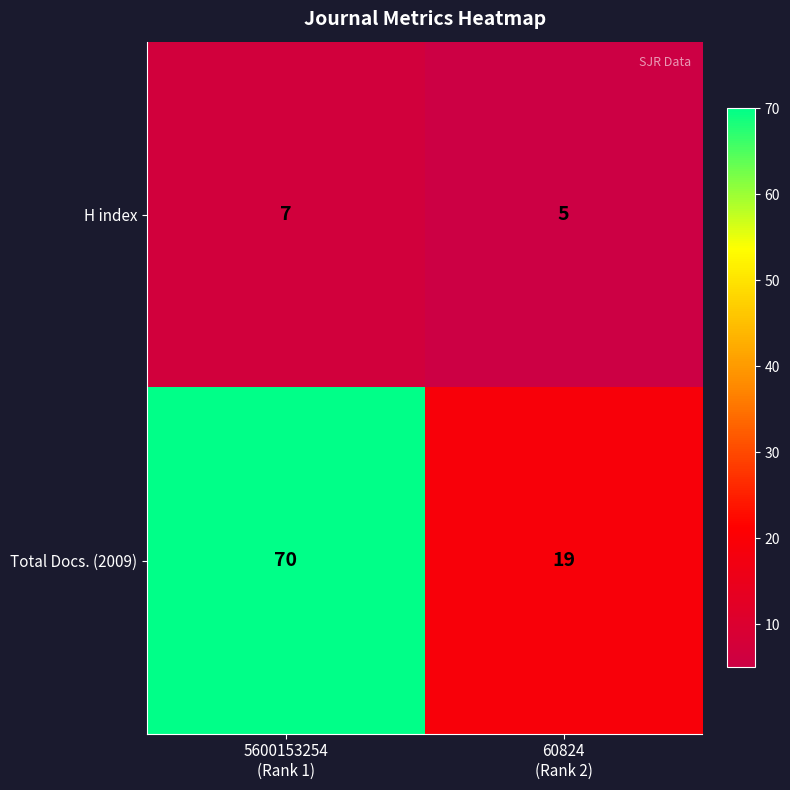

Which series has the widest spread of values?

Total Docs. (2009)